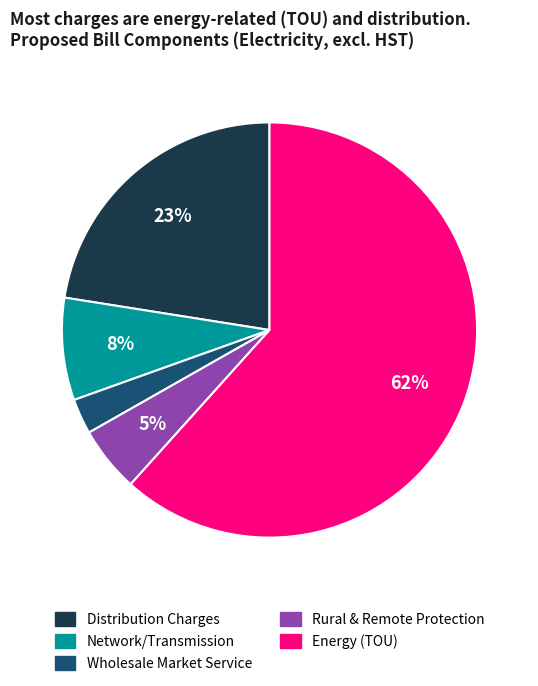

Do Rural & Remote Protection and Distribution Charges together represent more than half of the pie?

No